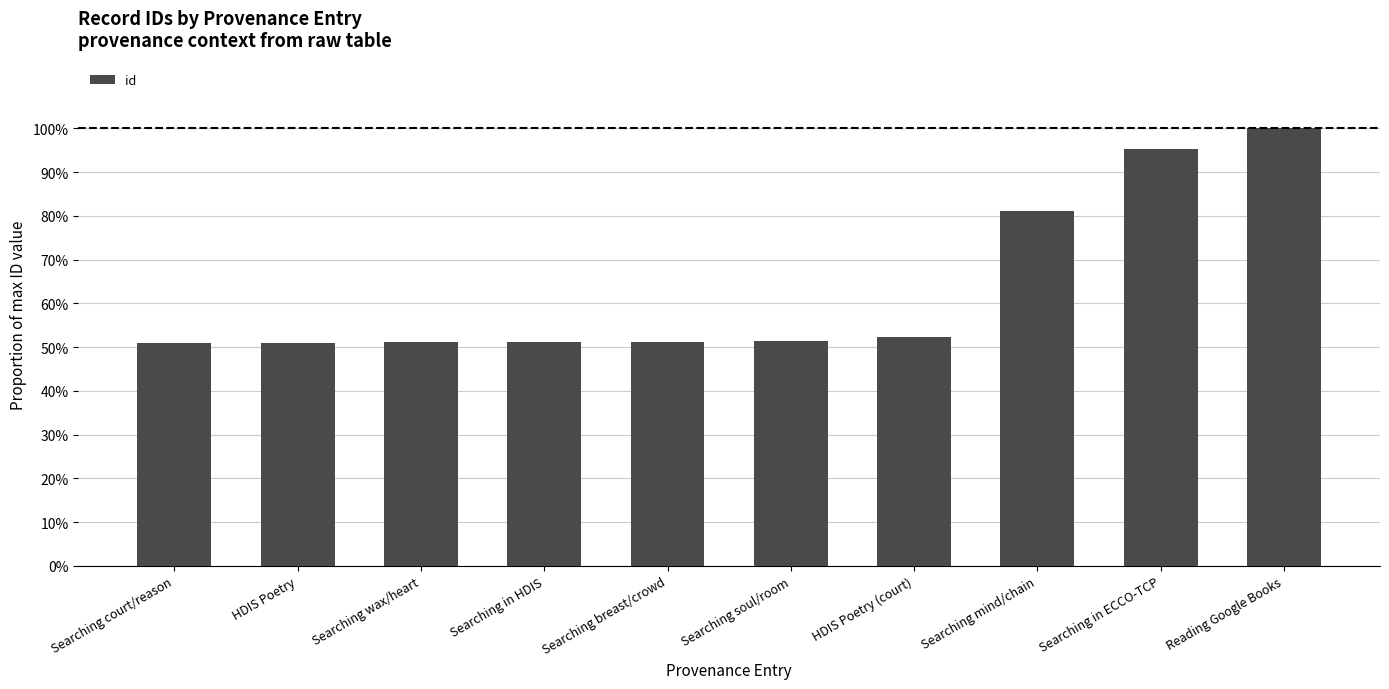

What is the ratio of the value at Reading Google Books to the value at Searching in HDIS?

2.0